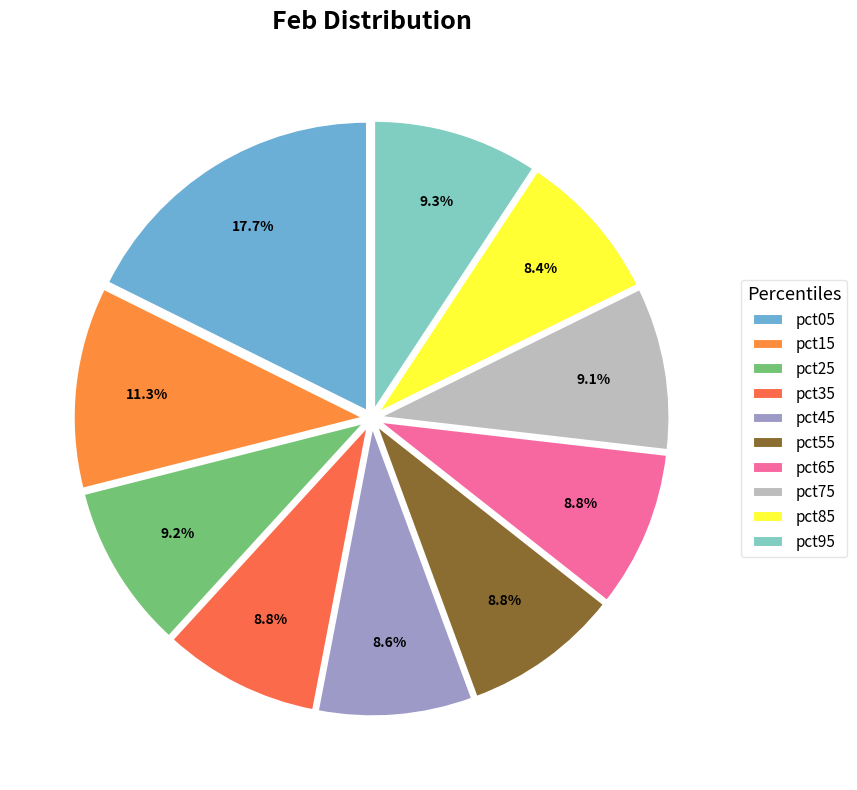

To the nearest percent, what is the average slice percentage?

10%